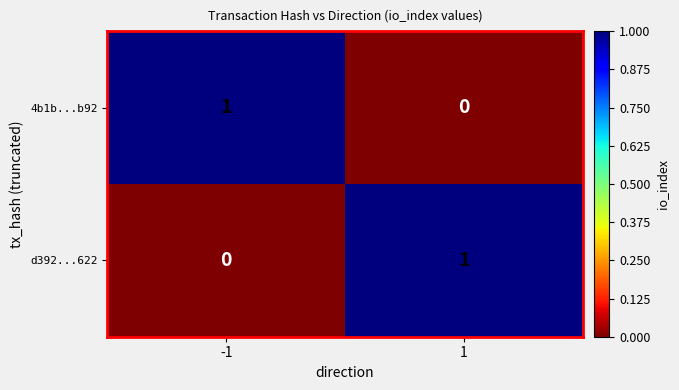

List the labels in order of d392...622 value, largest first.

1, -1